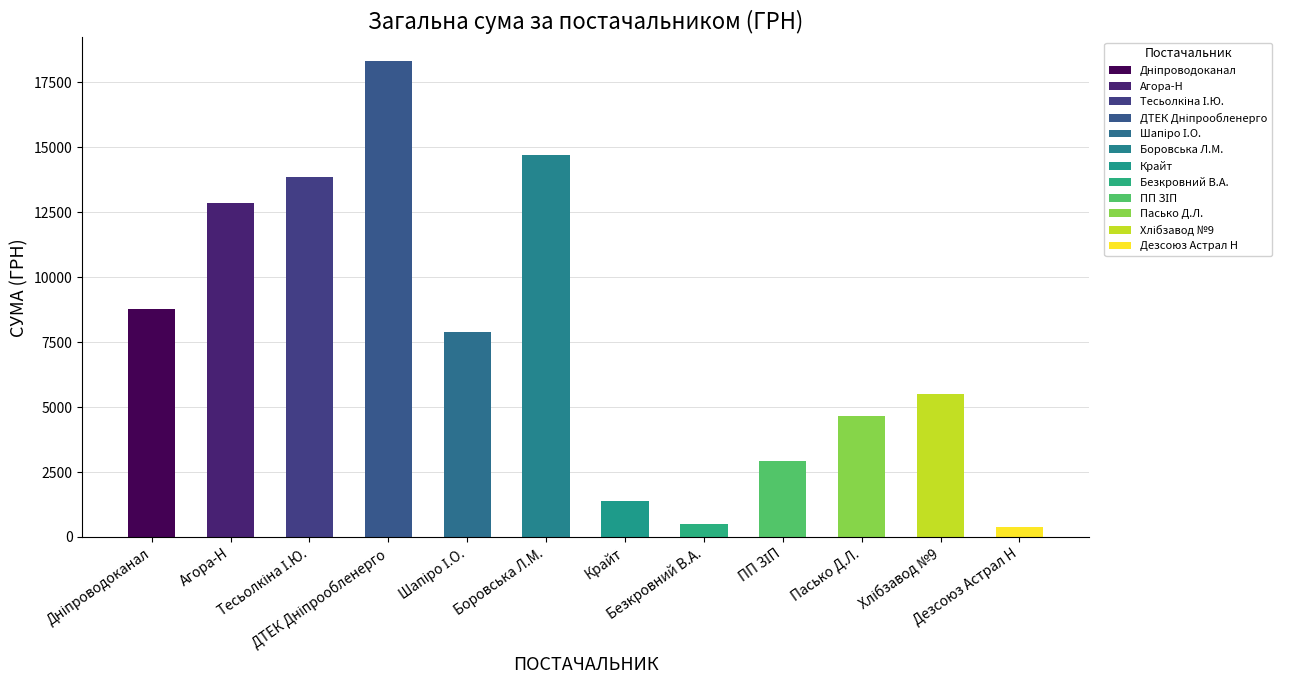

What is the value of the 10th bar from the left?

4666.9